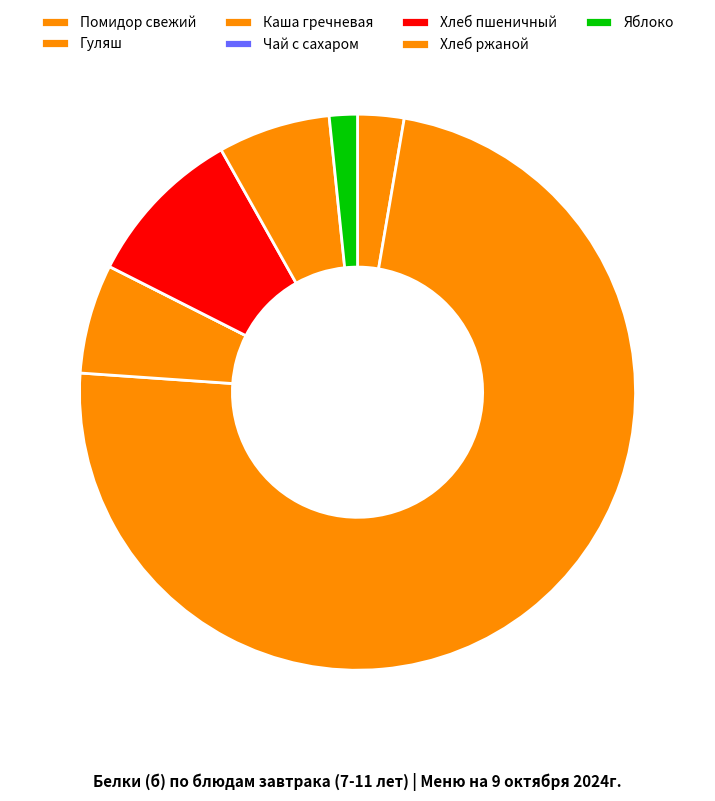

What percentage is the Хлеб ржаной slice, to the nearest percent?

7%